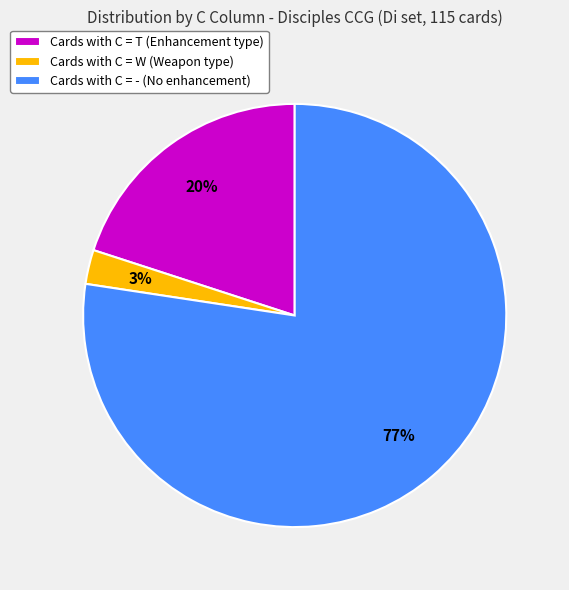

How many segments does this pie chart have?

3